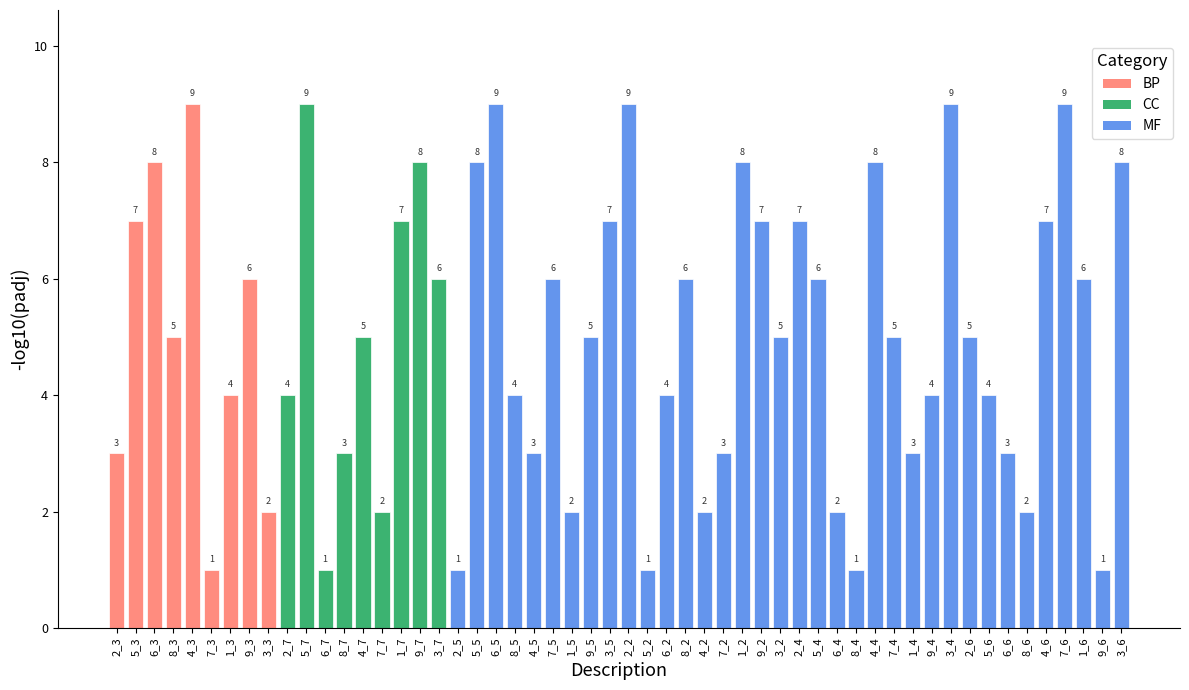

What is the difference between the maximum and second lowest values?

8